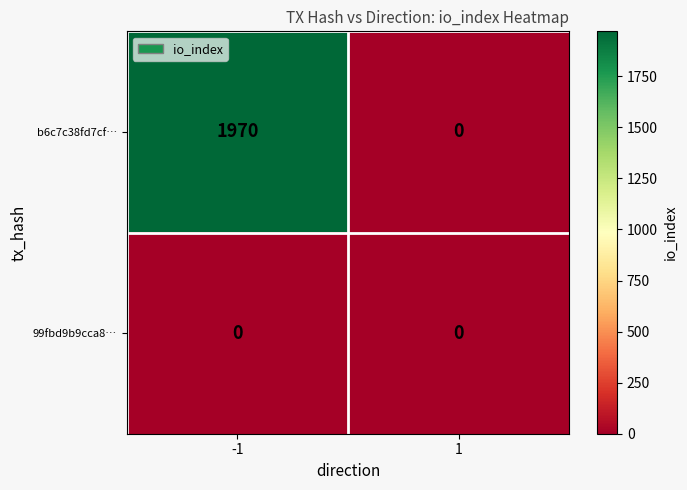

What is the spread (max minus min) of values at -1?

1970